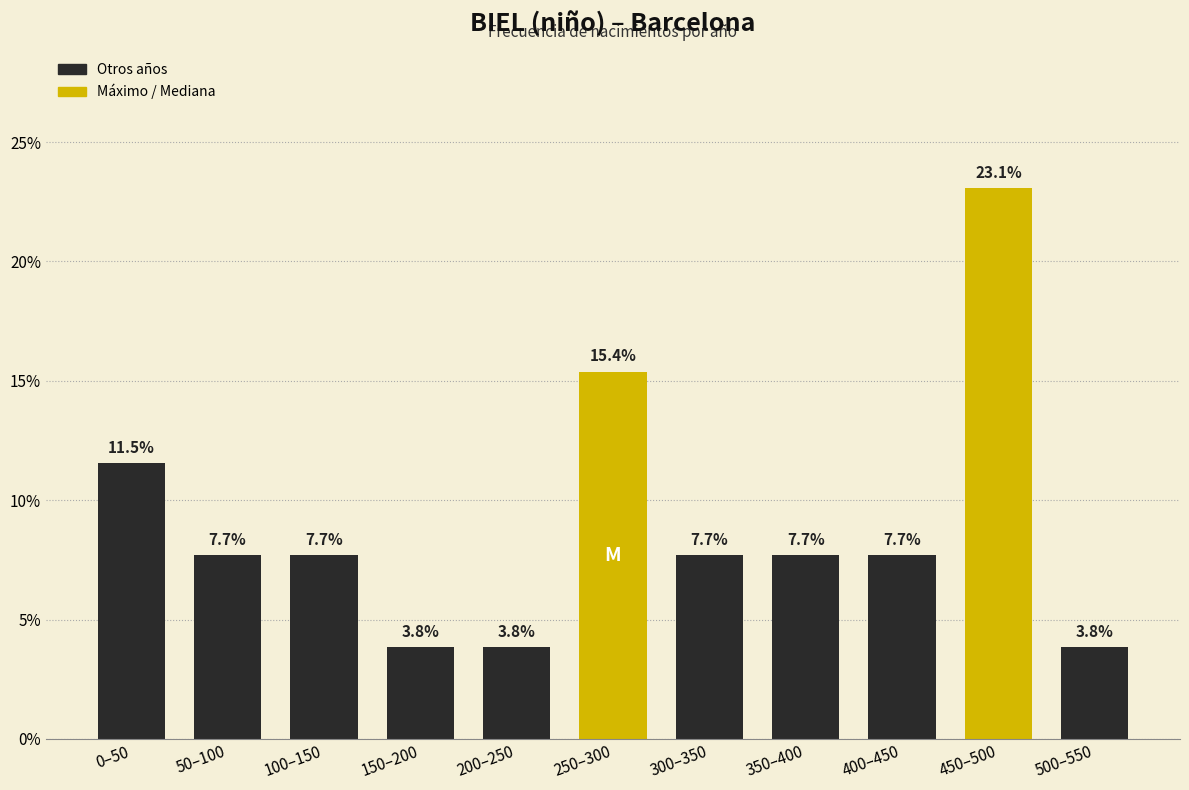

Reading right to left, transcribe all the data shown in this chart.

3.8	23.1	7.7	7.7	7.7	15.4	3.8	3.8	7.7	7.7	11.5